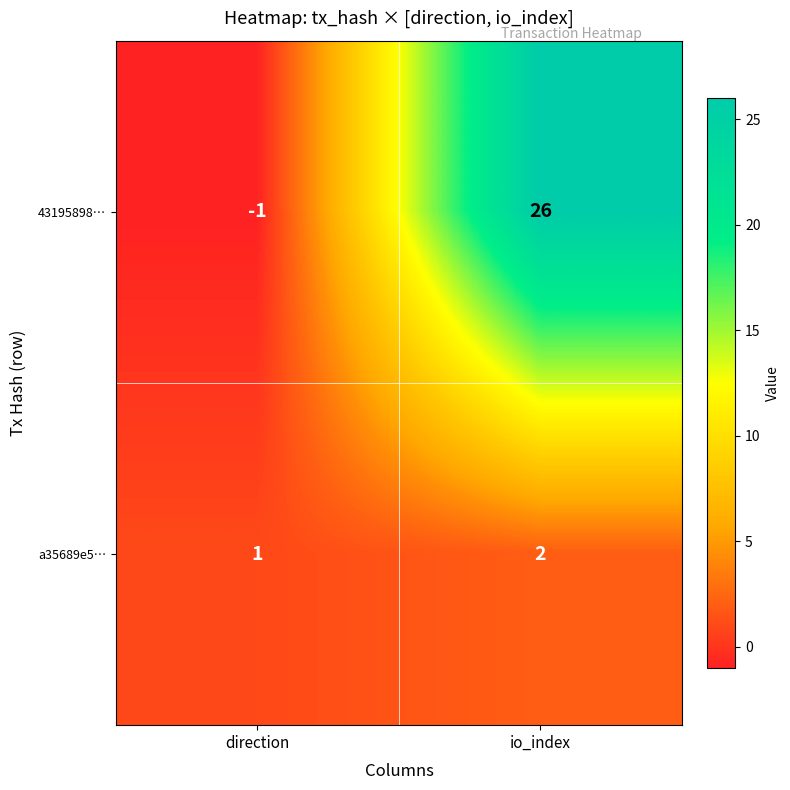

Rank the series by their maximum value, from lowest to highest.

a35689e5…, 43195898…